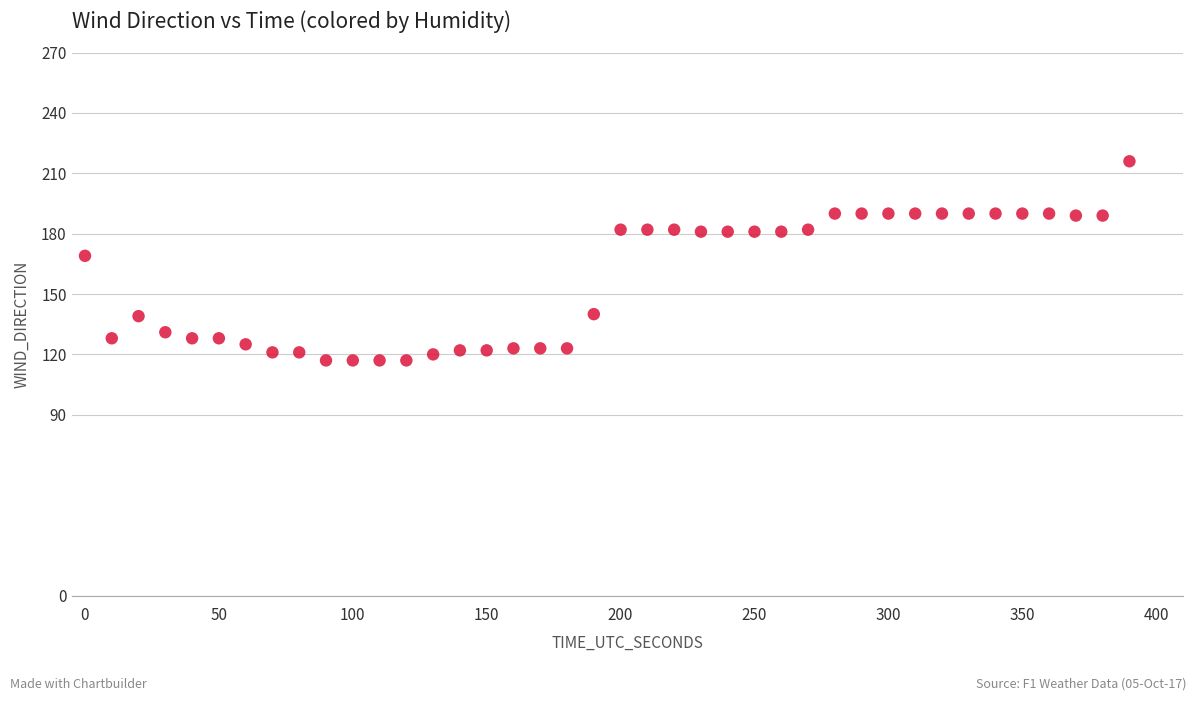

What is the range of Y values (max minus min)?

99